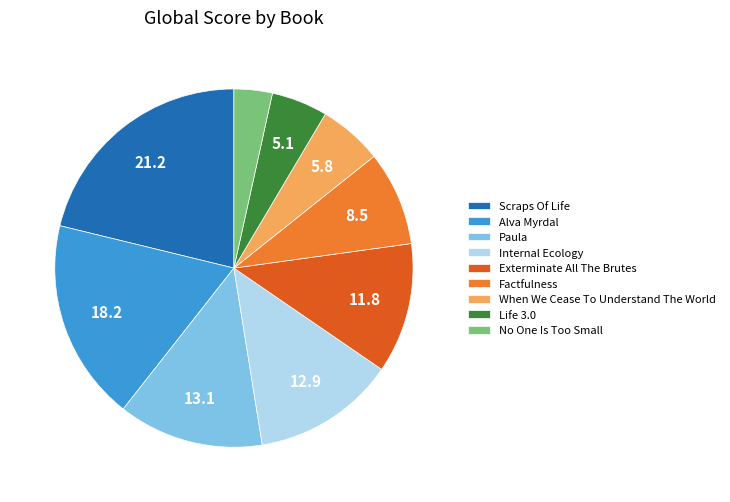

Combined, do When We Cease To Understand The World and No One Is Too Small account for over 50%?

No